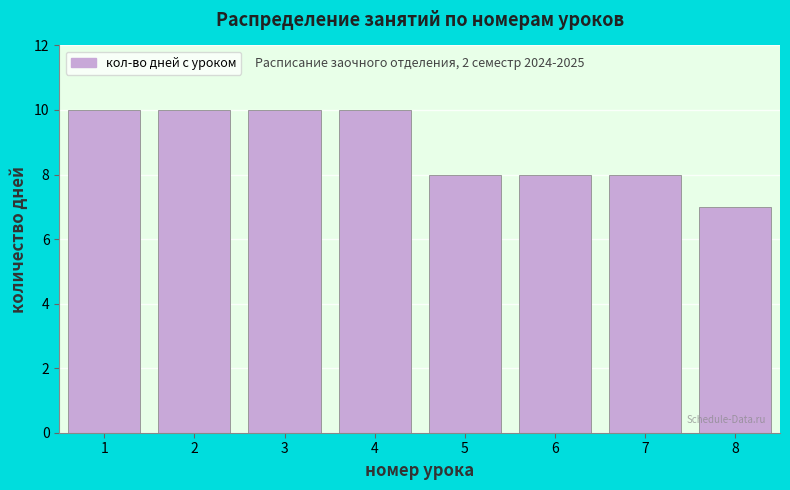

Reading left to right, list all the values displayed in this chart.

10	10	10	10	8	8	8	7